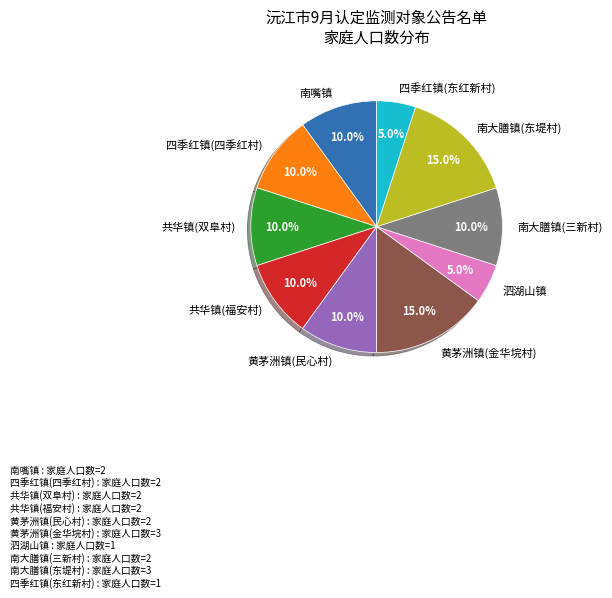

To the nearest percent, what percentage of the pie is 南大膳镇(三新村)?

10%